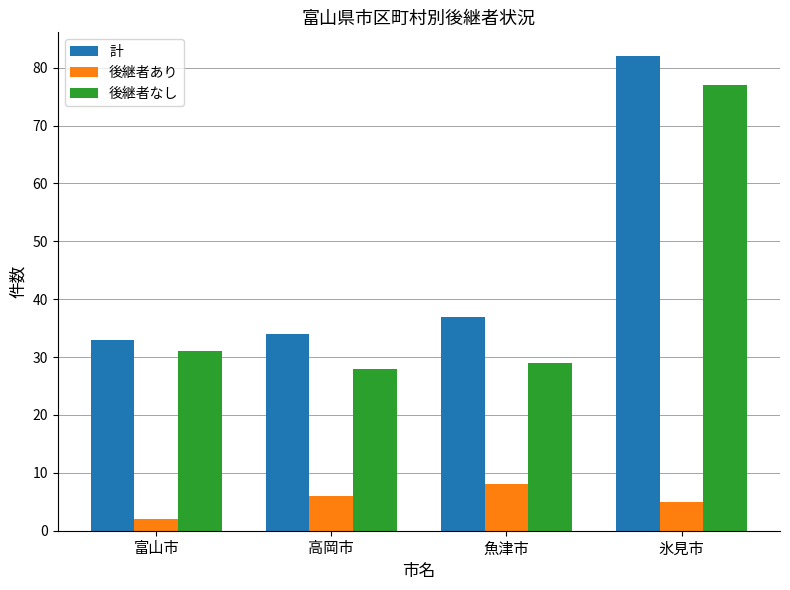

What is the difference between the maximum and second lowest values in the 後継者なし series?

48